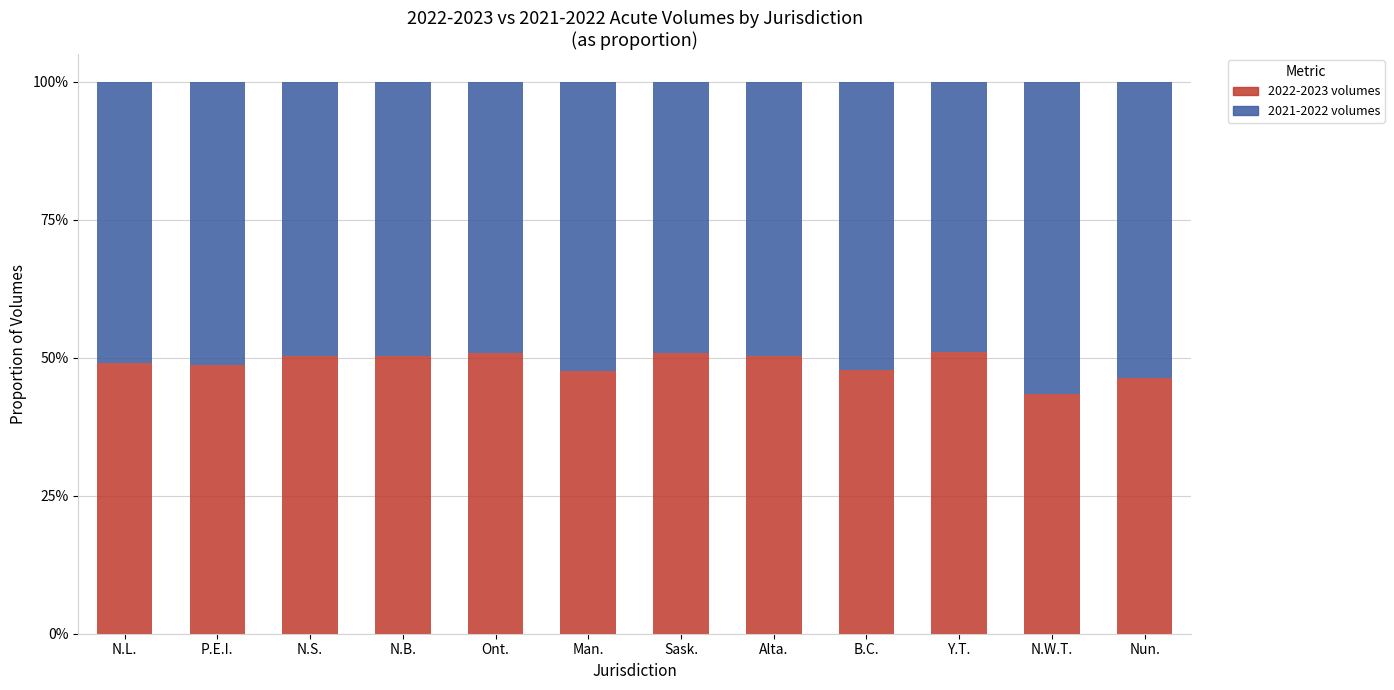

What is the average value of the 2022-2023 volumes series?

48.8